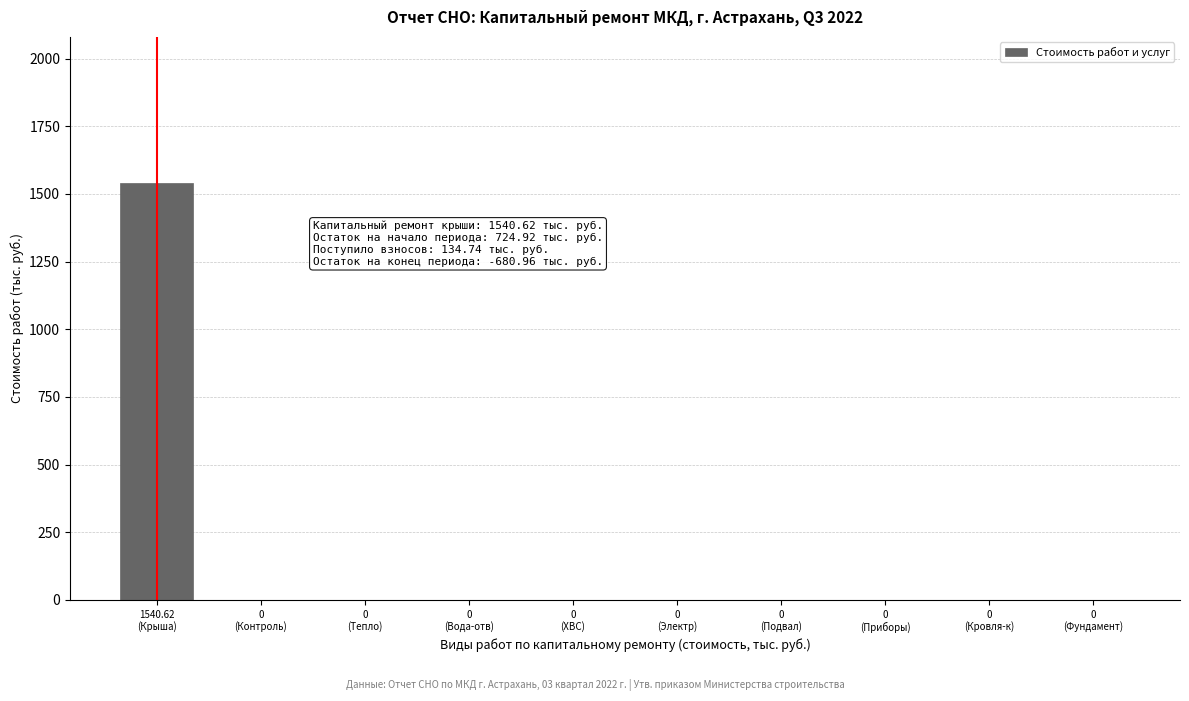

What is the maximum value shown in the chart?

1540.6